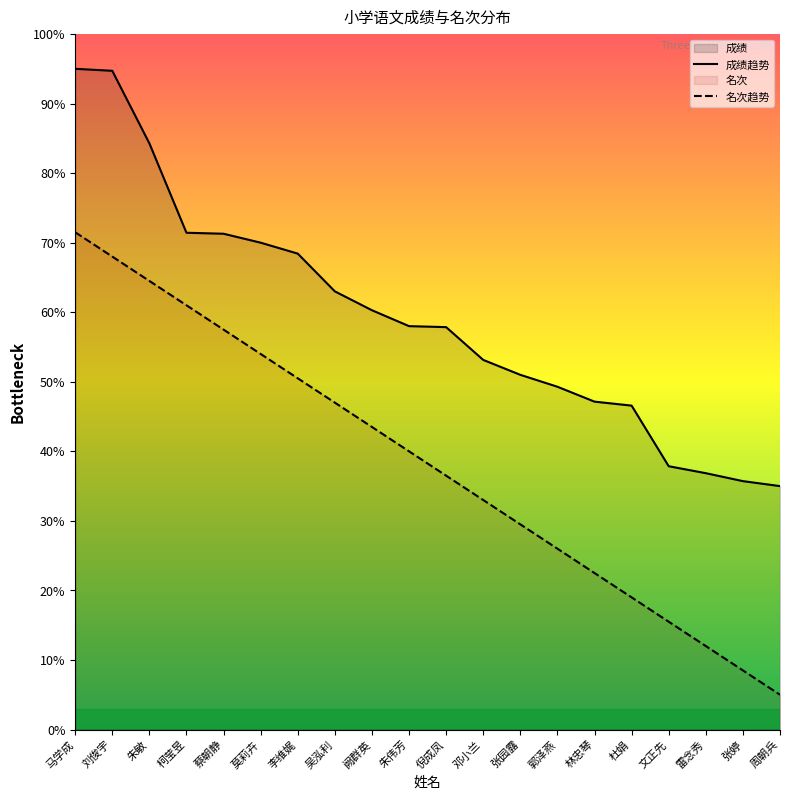

What is the maximum value shown in the chart?

95.0